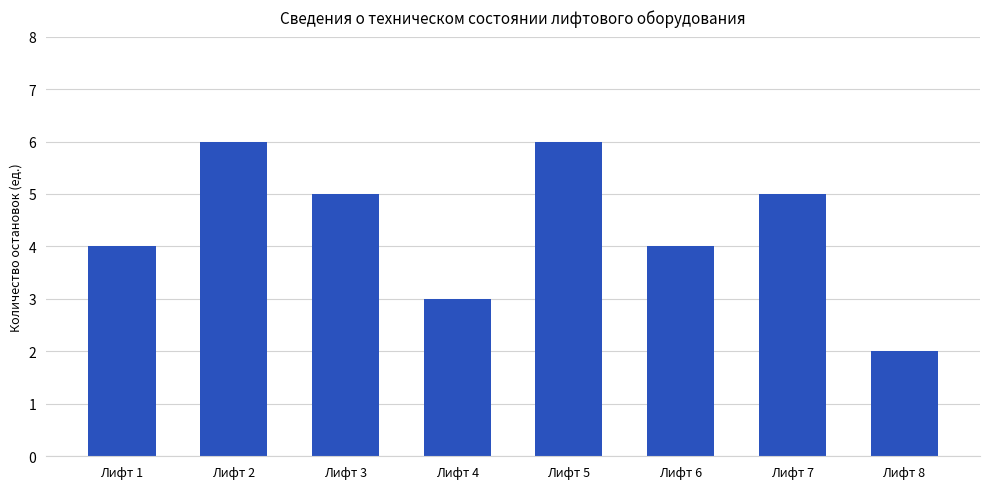

What is the ratio of the value at Лифт 5 to the value at Лифт 3?

1.2